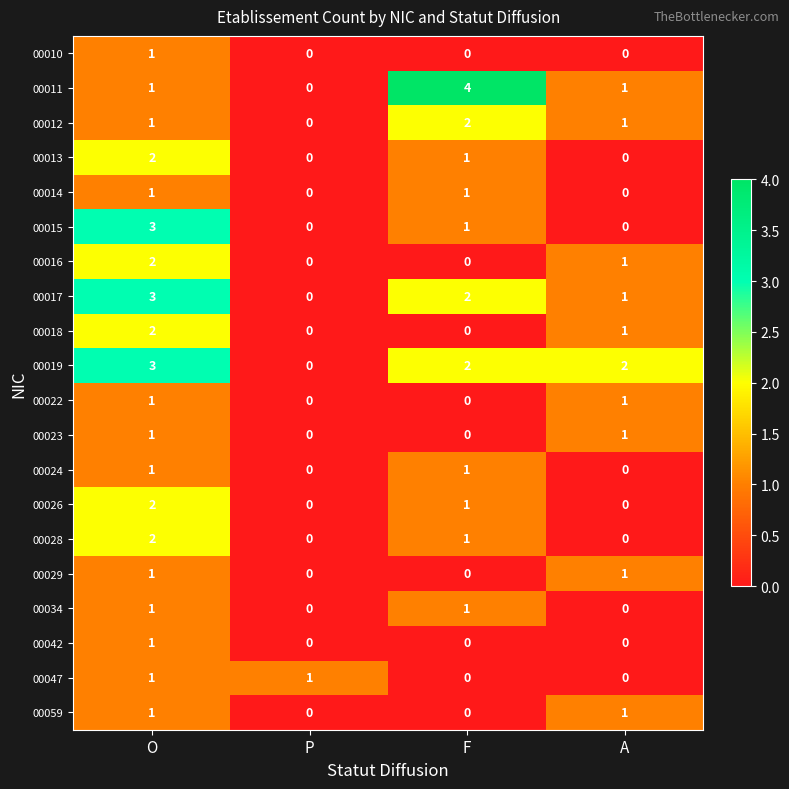

The 00034 series shows 1 at O. True or false?

True